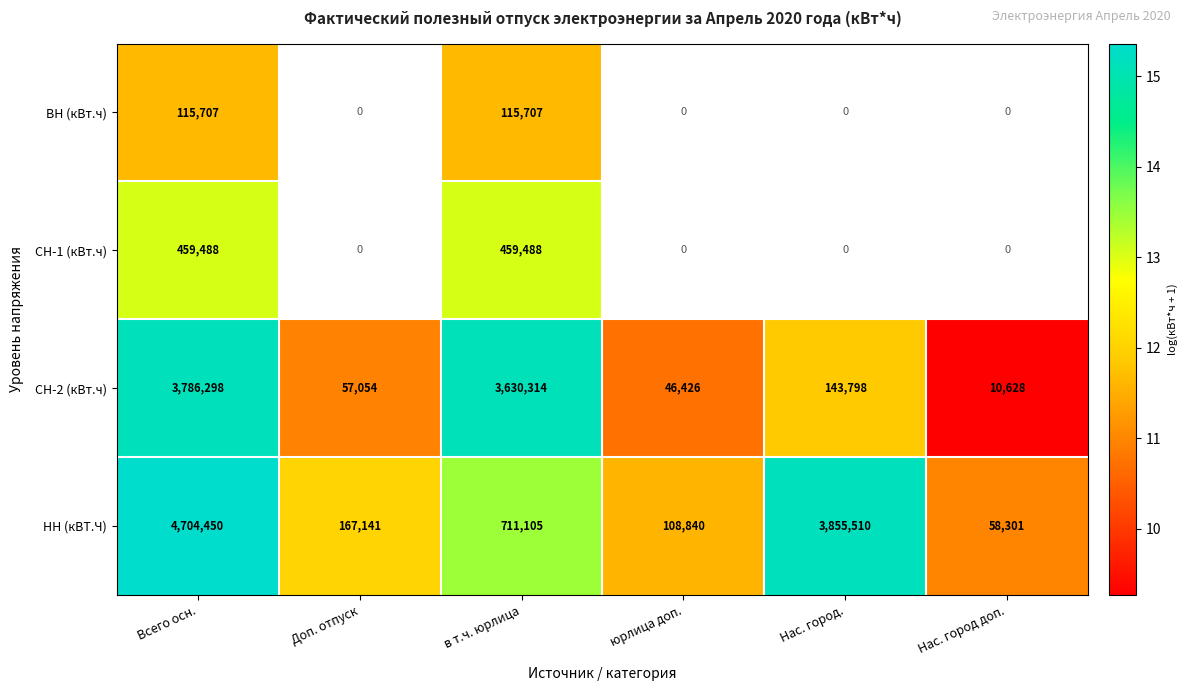

The СН-2 (кВт.ч) series shows 24.6 at Всего осн.. True or false?

False